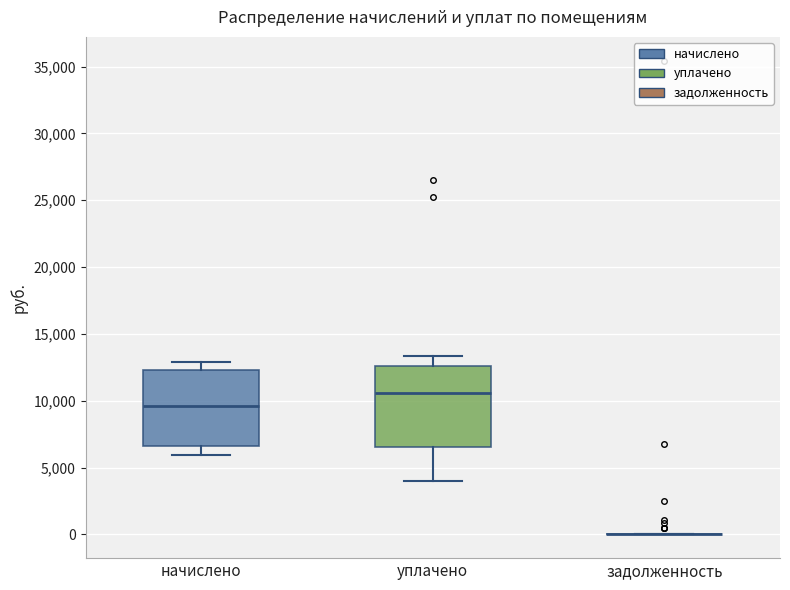

Reading left to right, read every box against the y-axis: the position of its median line, the range the box covers, and the ends of its whiskers. The values are not printed on the chart, so give them approximately, as read against the axis.

начислено: median 9500, box 6500 to 12500, whiskers 6000 to 13000
уплачено: median 10500, box 6500 to 12500, whiskers 4000 to 13500
задолженность: box collapsed to a line at 0, whiskers 0 to 0